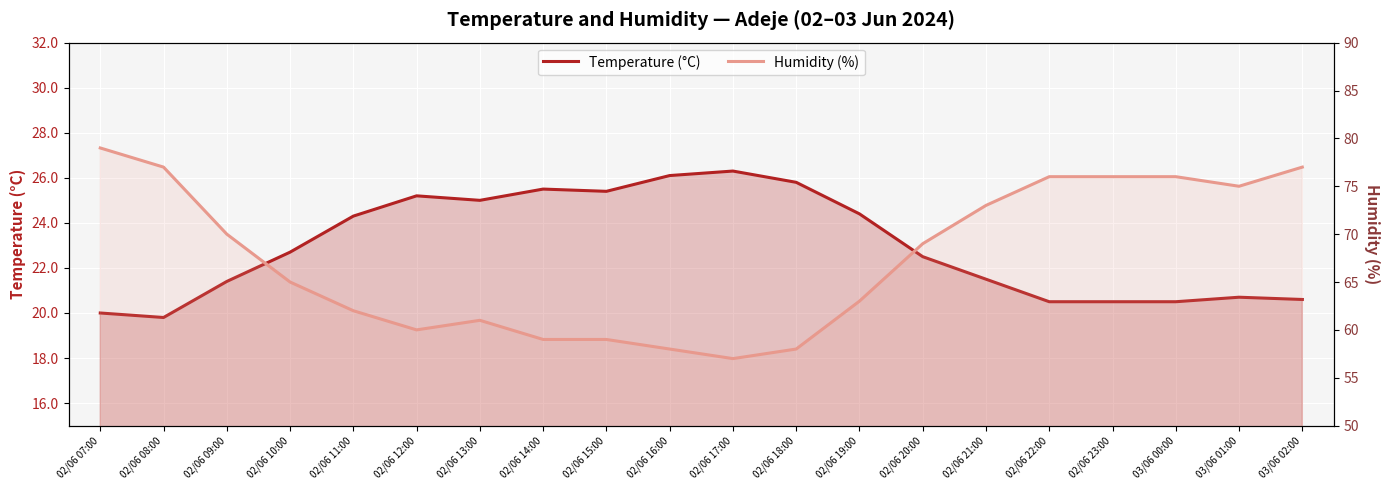

What is the difference between the Temperature (°C) values at 02/06 12:00 and 02/06 09:00?

3.8